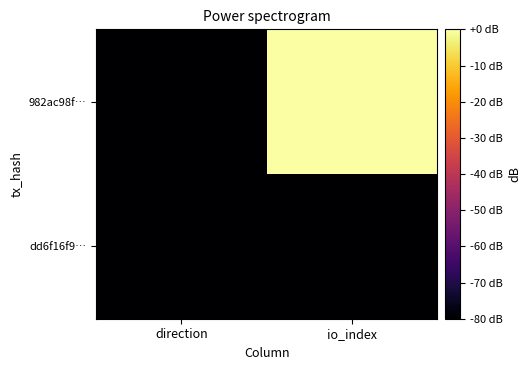

At which category does the chart reach its minimum across all series?

direction